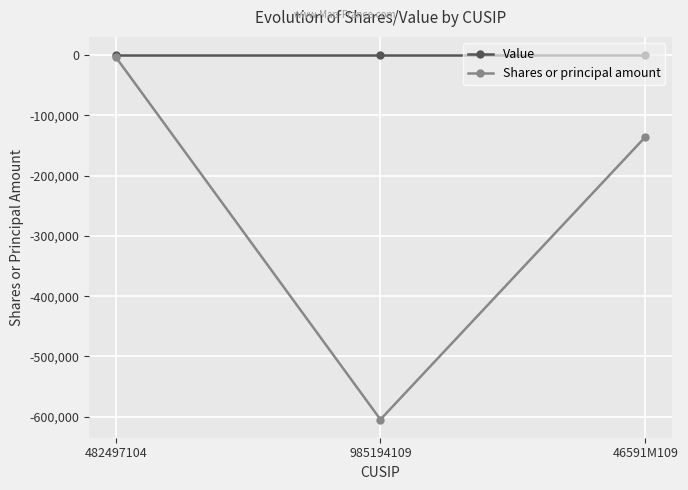

Which series has the largest range (max minus min)?

Shares or principal amount